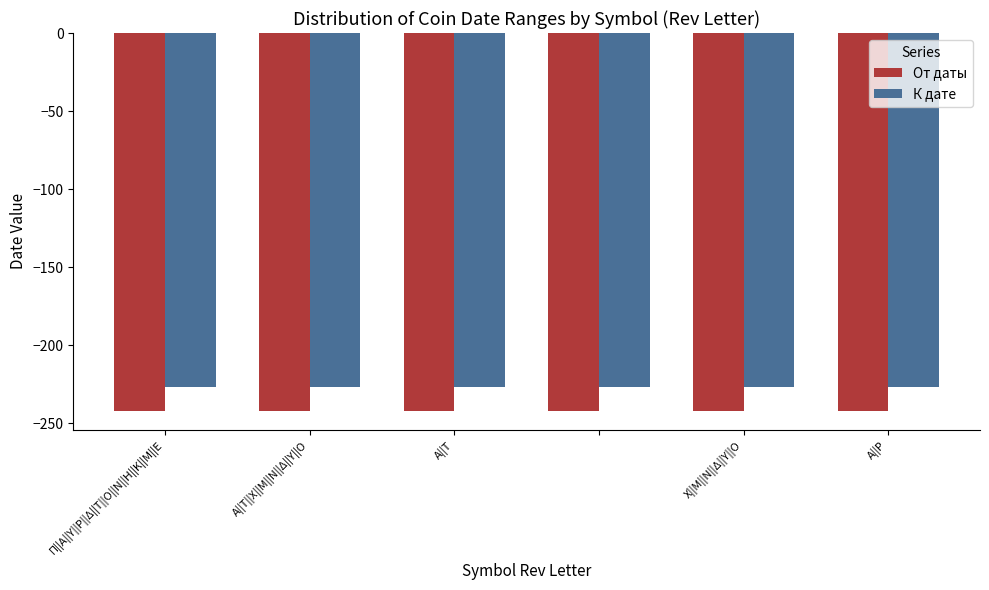

Rank the series by their average value, from highest to lowest.

К дате, От даты